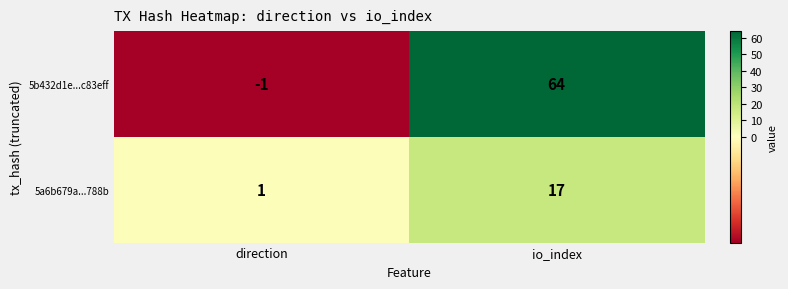

True or false: 5a6b679a...788b has a value of 1 at direction.

True